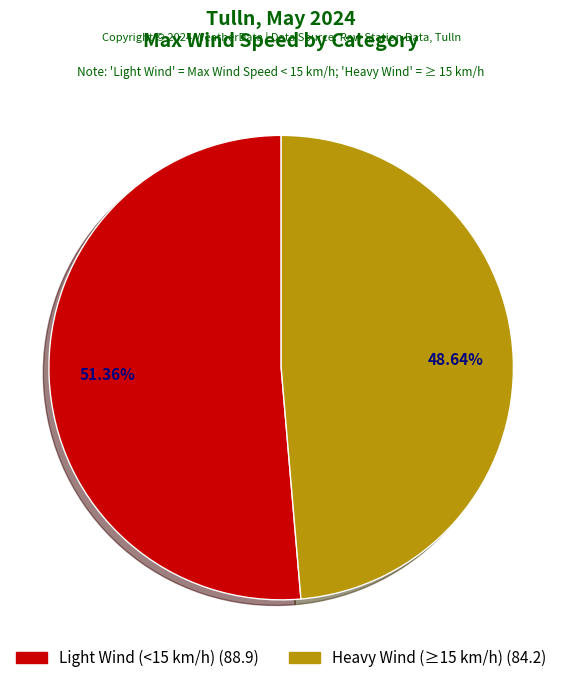

Rank the categories by value from highest to lowest.

Light Wind (<15 km/h) (88.9), Heavy Wind (≥15 km/h) (84.2)